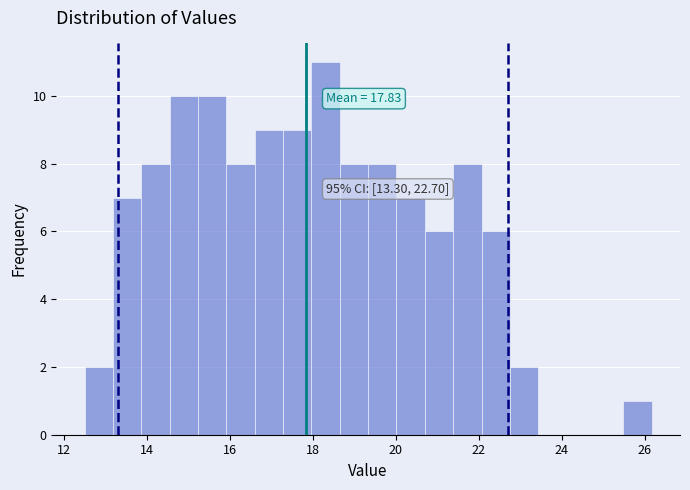

Read against the x-axis, roughly where is the centre of the tallest bar?

18.4